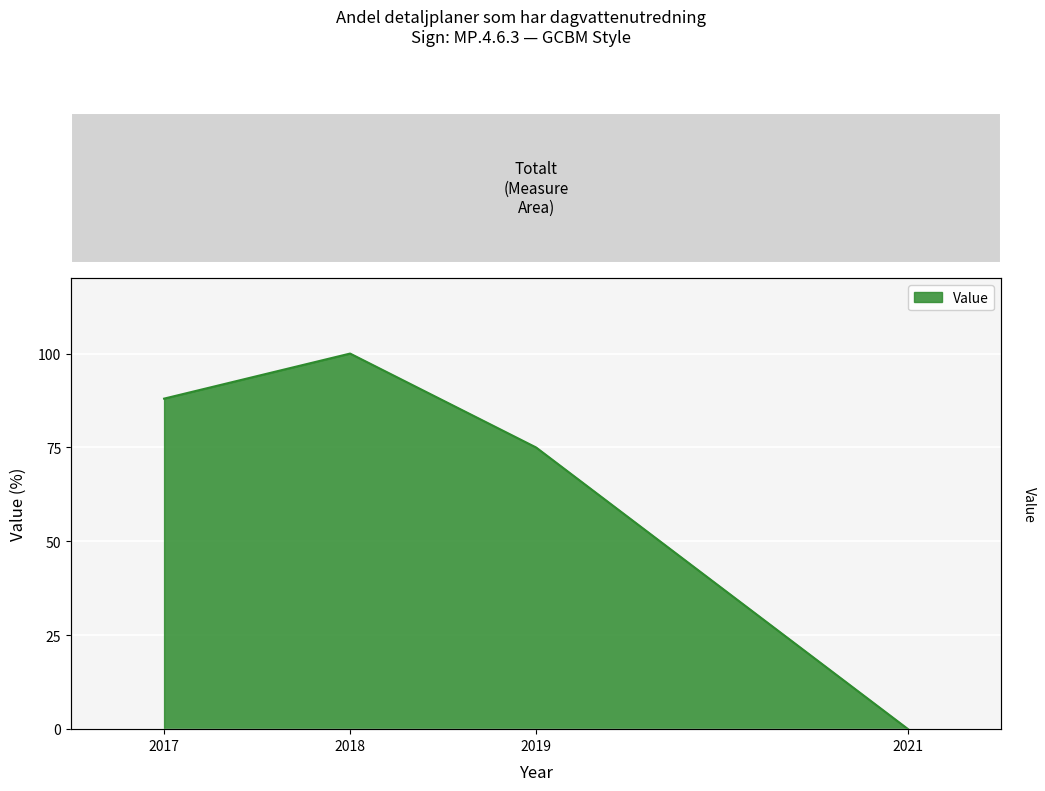

What is the difference between the values at 2021 and 2018?

100